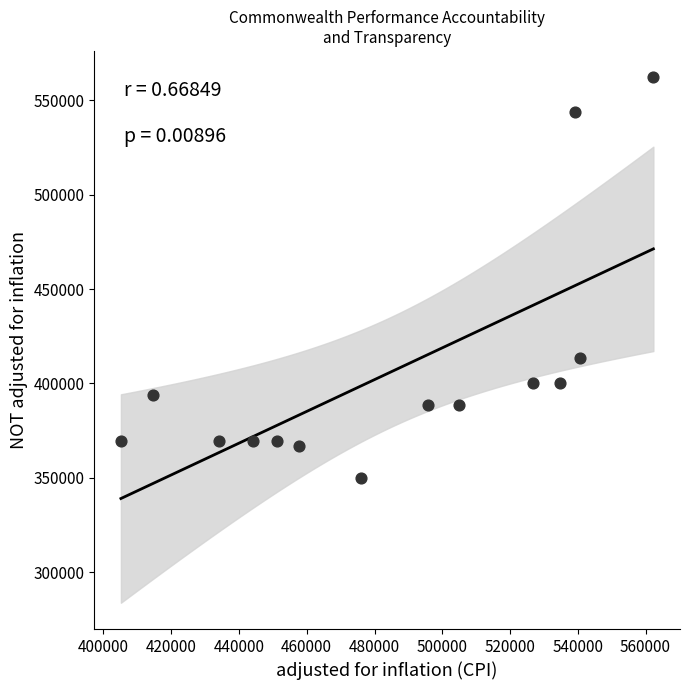

What Y value in the scatter plot is closest to 456152?

413524